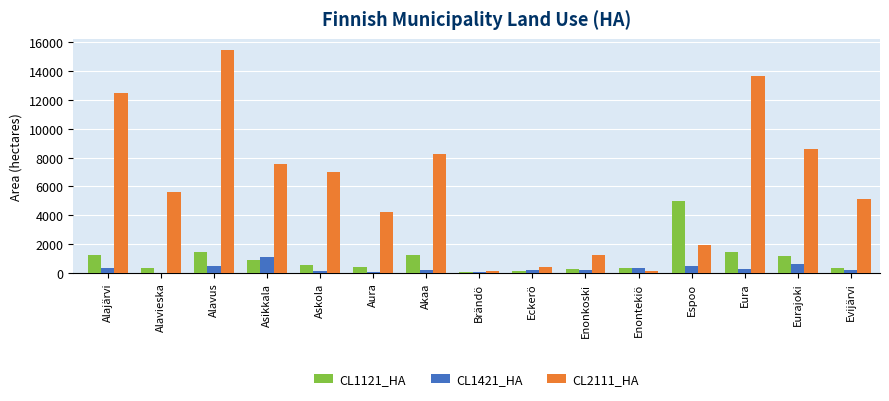

The value of CL1121_HA at Espoo is 7424.6. True or false?

False